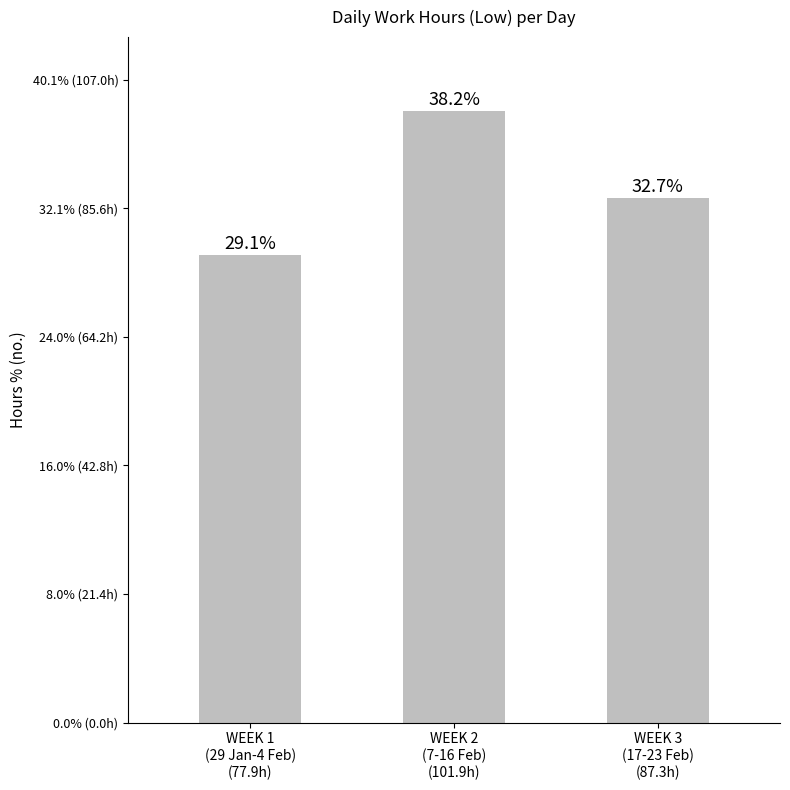

Reading left to right, extract all data points from this chart.

77.9	101.9	87.3